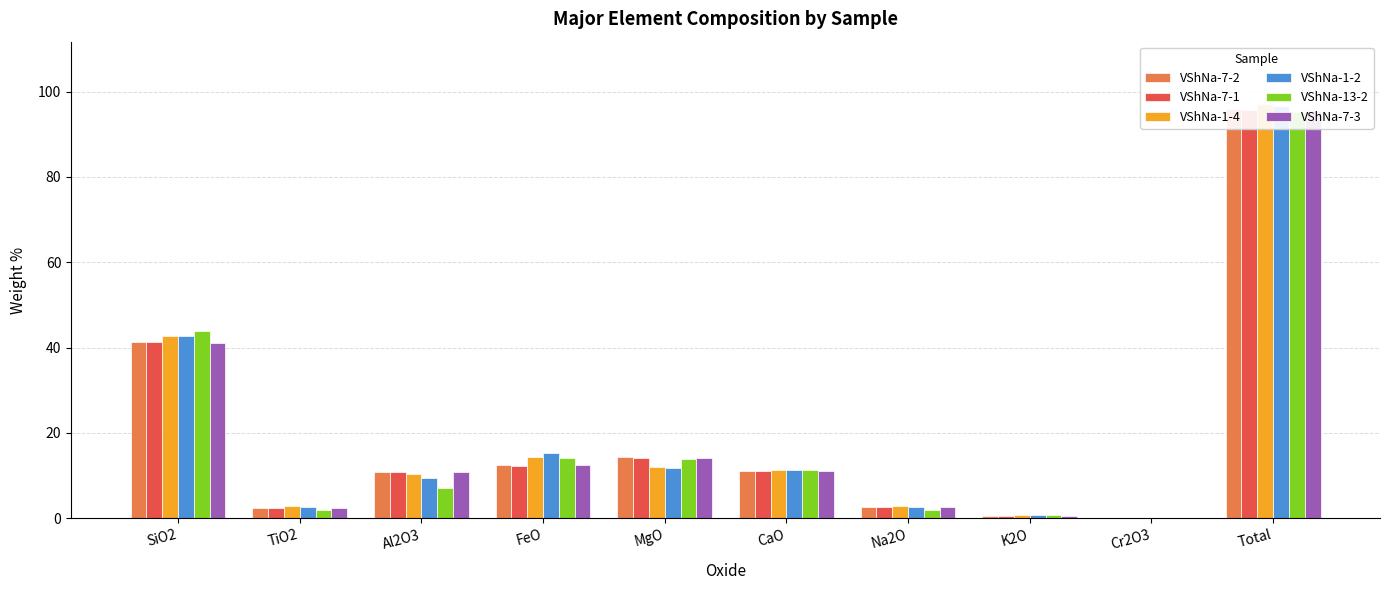

What is the difference between the second highest and second lowest values in the VShNa-1-2 series?

41.9